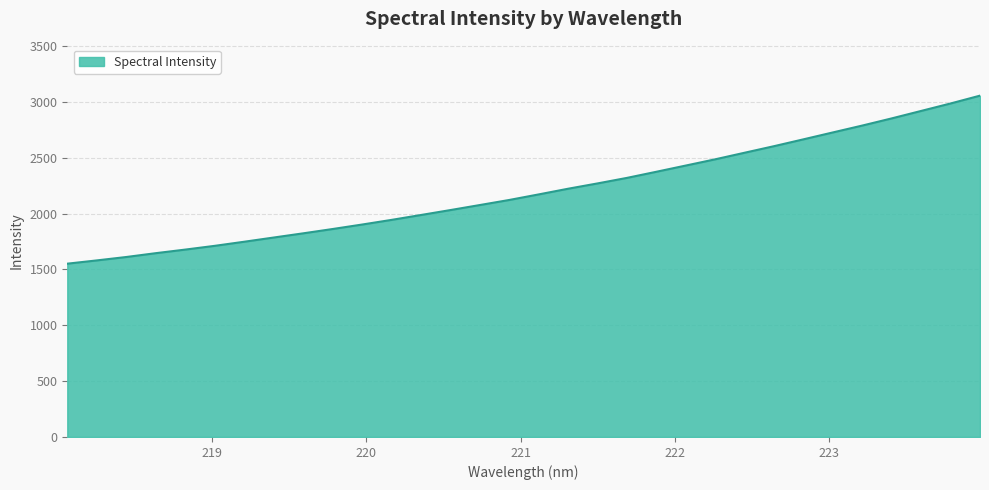

How many lines are shown in the chart?

1